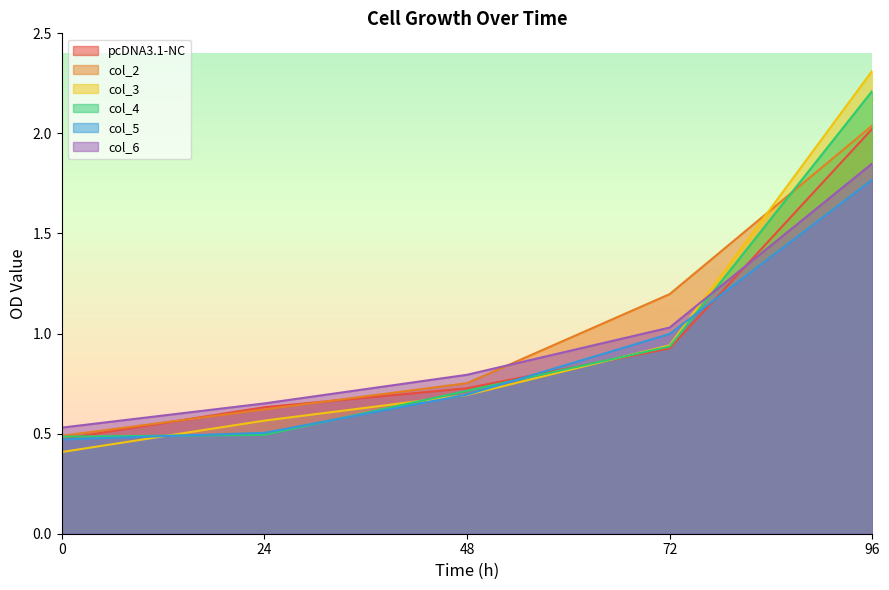

Reading left to right, extract all data points from this chart.

pcDNA3.1-NC: 0.5	0.6	0.7	0.9	2.0
col_2: 0.5	0.6	0.8	1.2	2.0
col_3: 0.4	0.6	0.7	0.9	2.3
col_4: 0.5	0.5	0.7	0.9	2.2
col_5: 0.5	0.5	0.7	1.0	1.8
col_6: 0.5	0.7	0.8	1.0	1.9